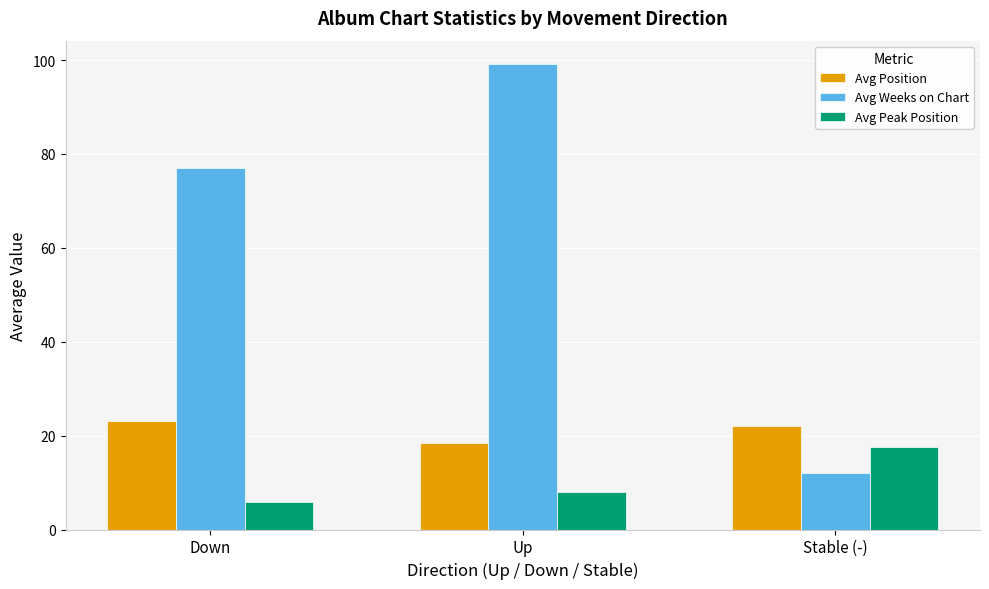

How many bars are there in total?

9